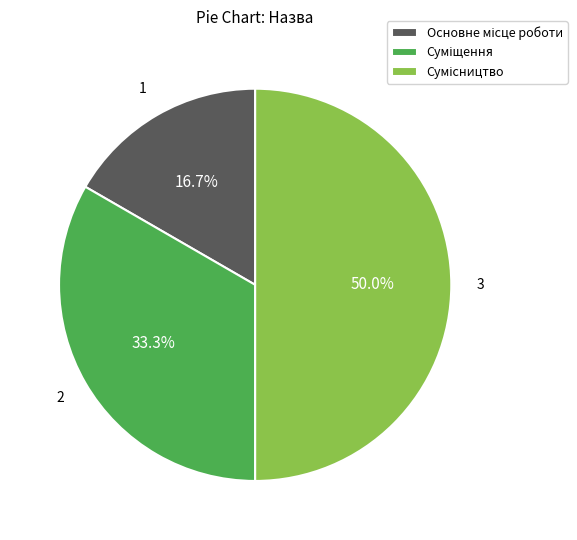

How many slices are in this pie chart?

3